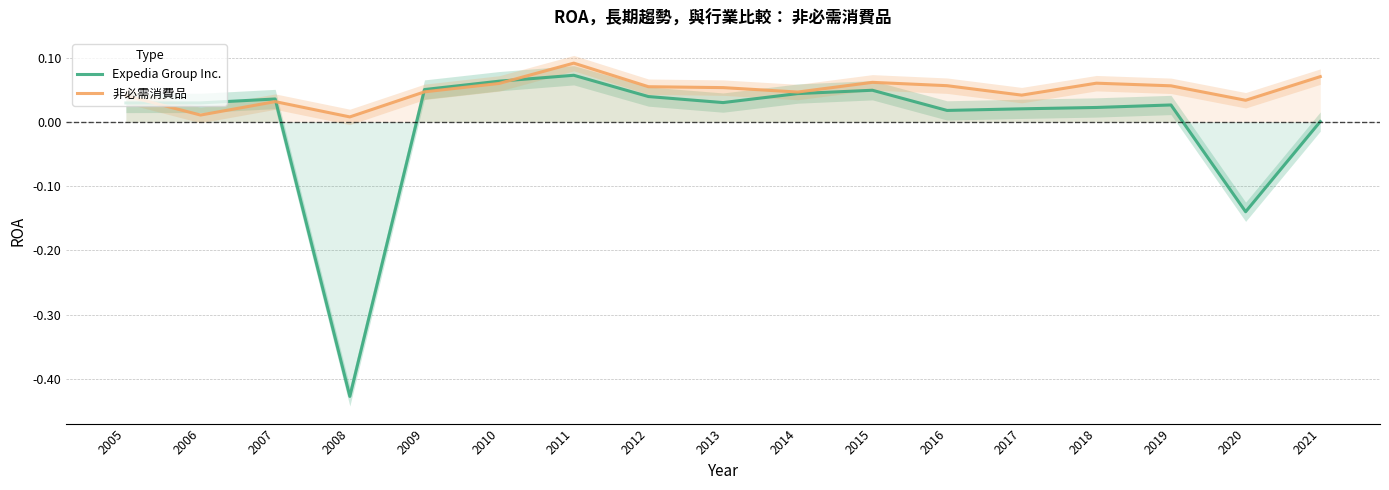

How many values in the Expedia Group Inc. series are below 0?

2